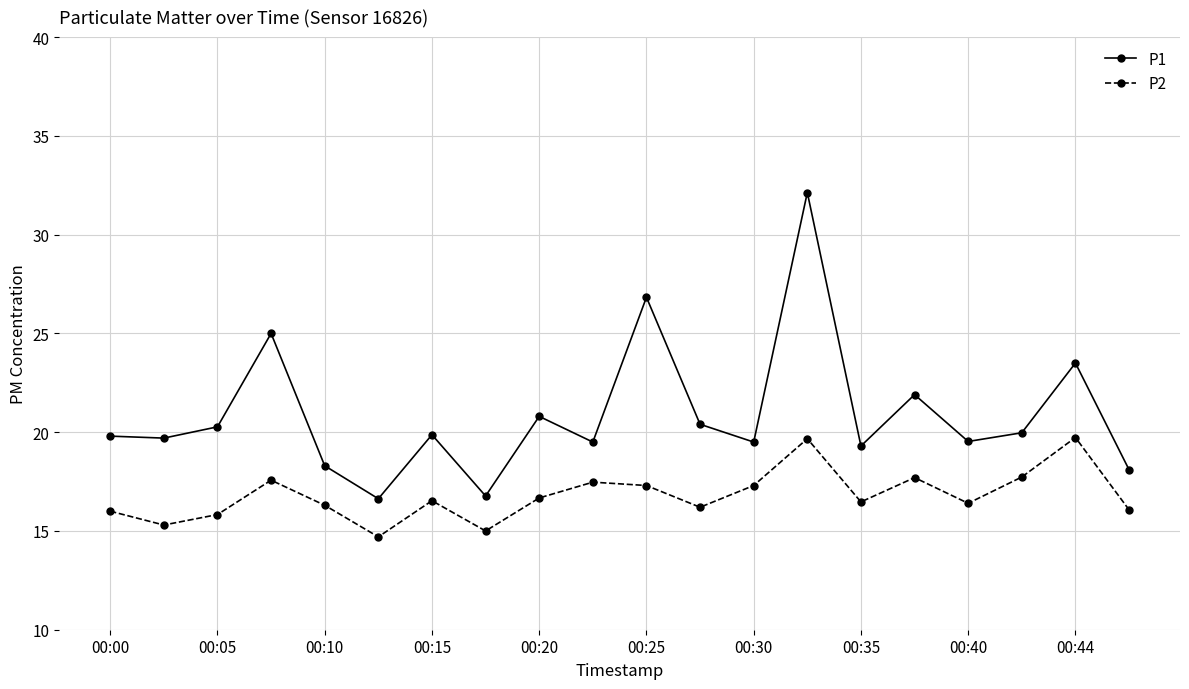

What is the minimum value shown in the chart?

14.7